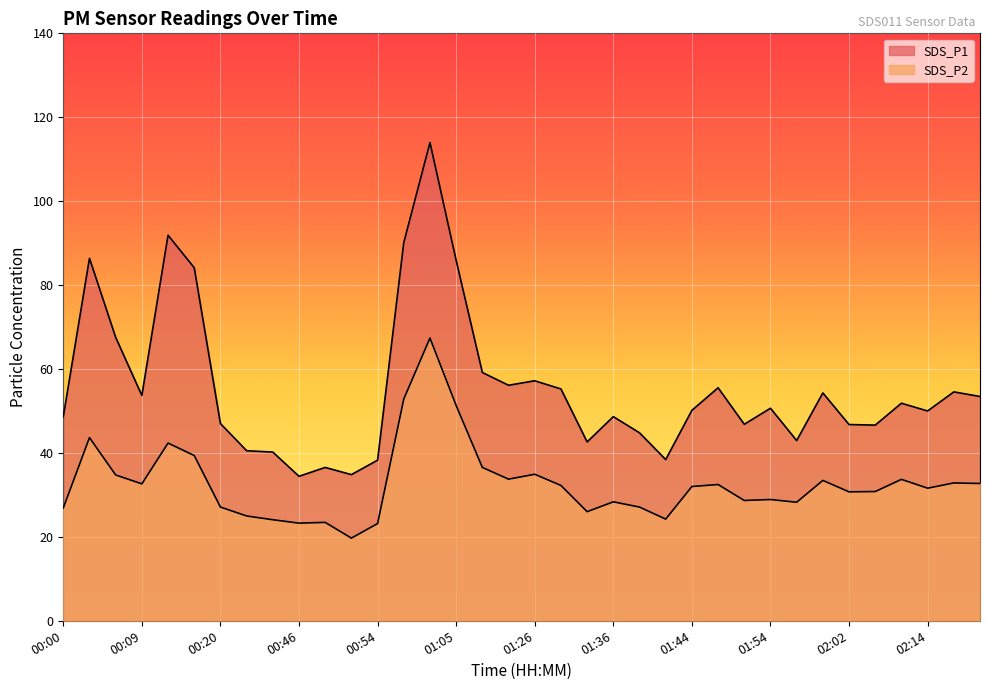

Which series has the widest spread of values?

SDS_P1